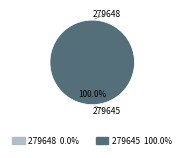

To the nearest percent, what is the difference between the largest and smallest slice percentages?

100%